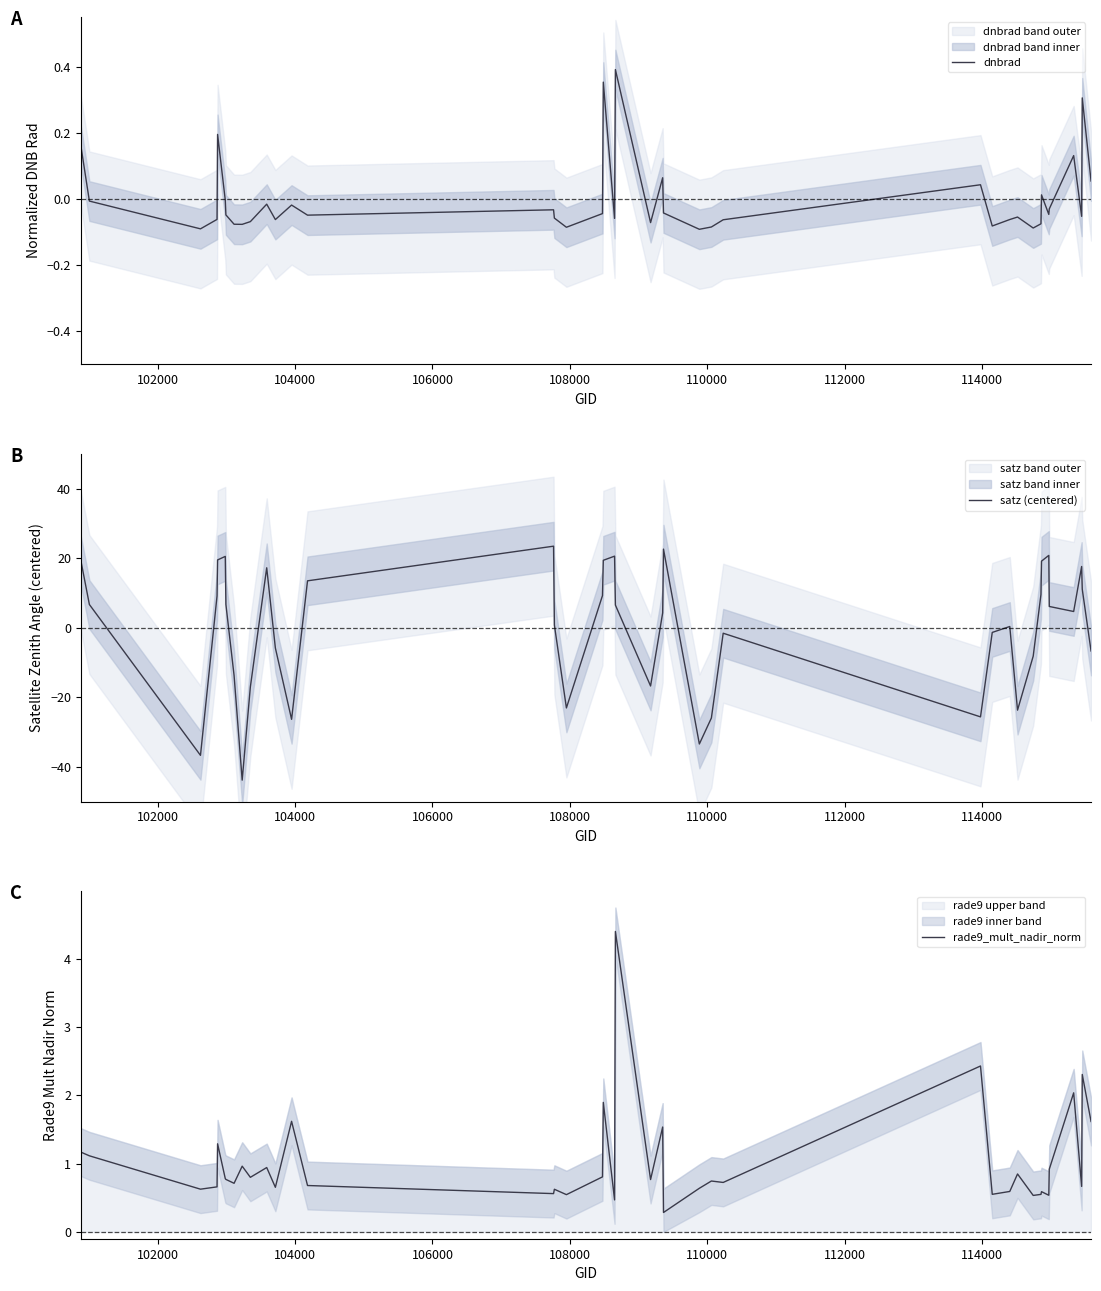

True or false: rade9_mult_nadir_norm has more than 0 interior local peaks.

True